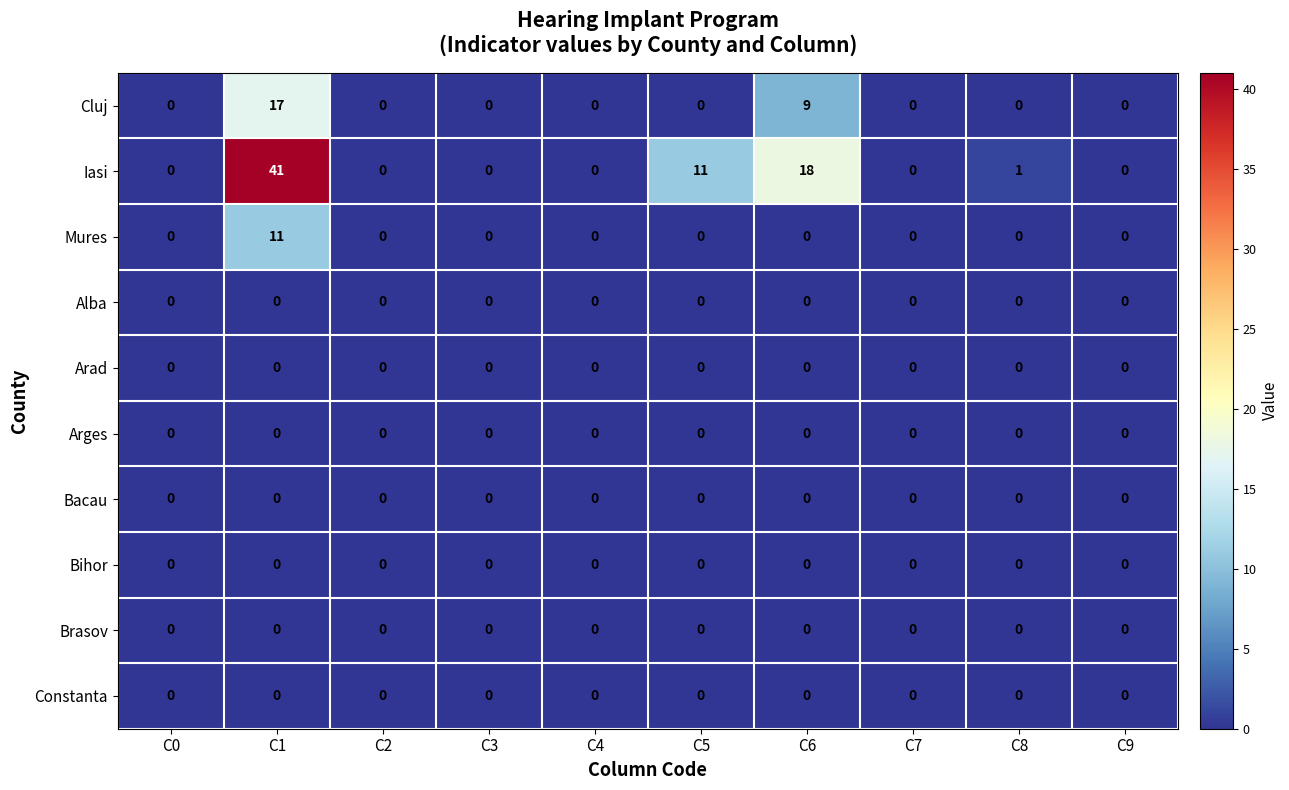

What is the maximum value shown in the chart?

41